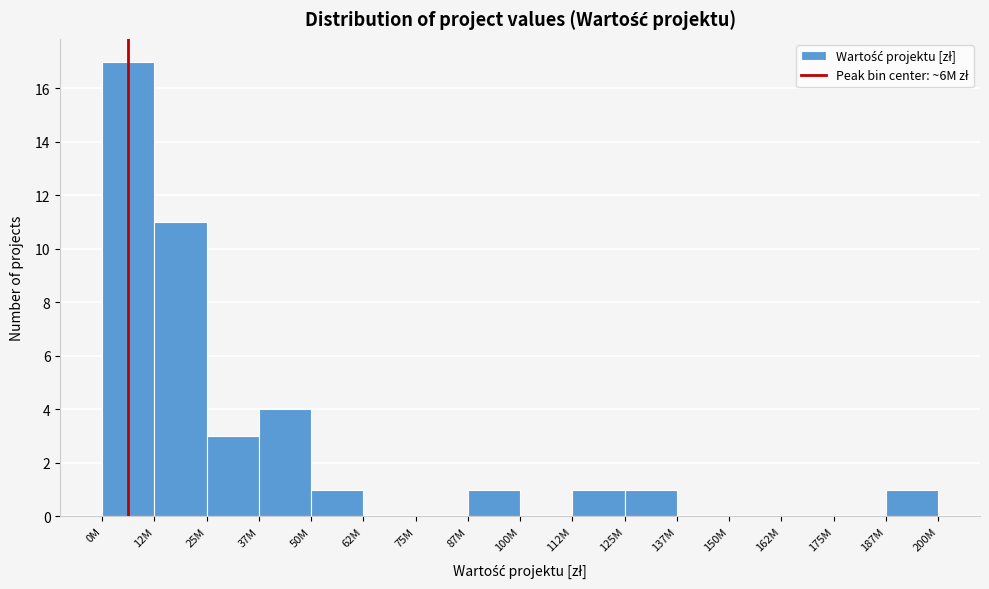

Reading left to right, what are all the values shown in this chart?

0M=17	12M=11	25M=3	37M=4	50M=1	62M=0	75M=0	87M=1	100M=0	112M=1	125M=1	137M=0	150M=0	162M=0	175M=0	187M=1